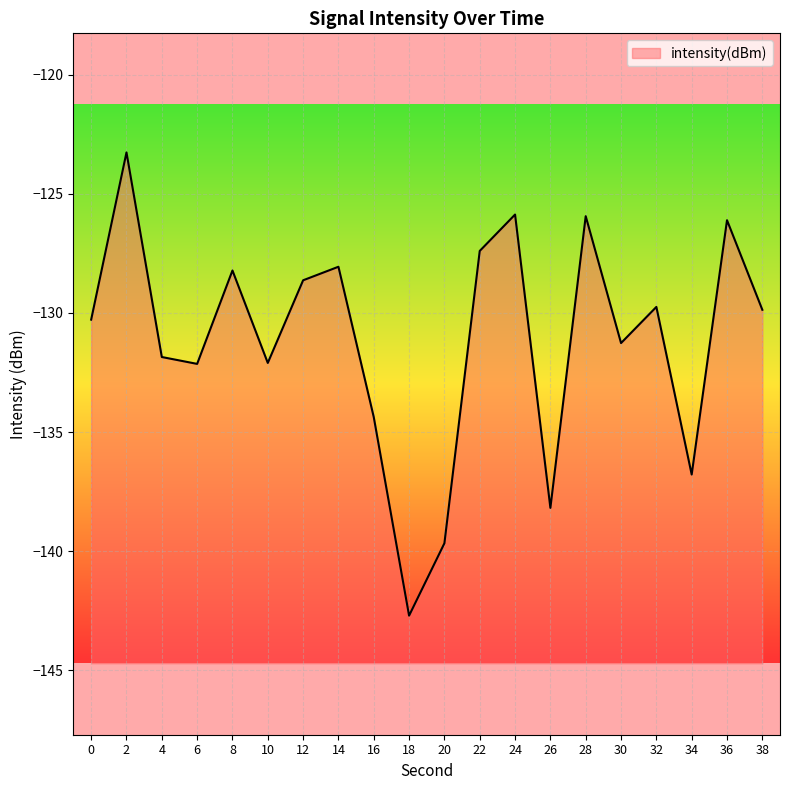

What is the value of the 2nd point from the left?

-123.3